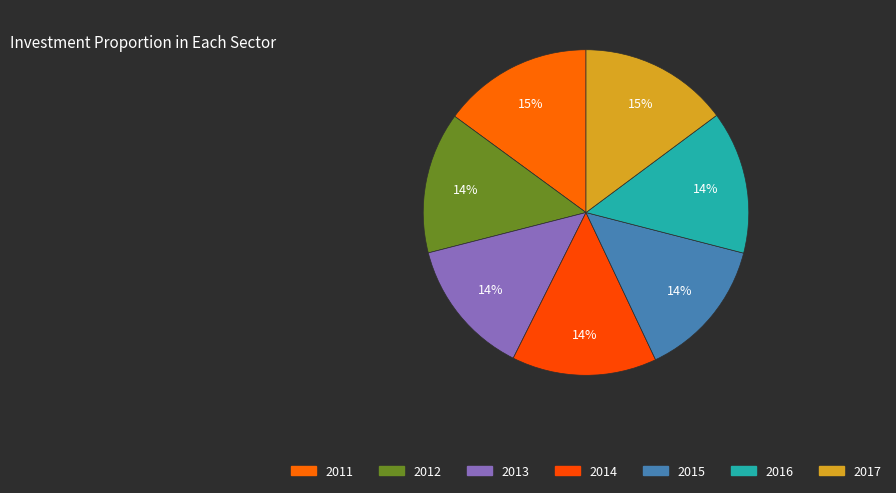

How many slices are in this pie chart?

7